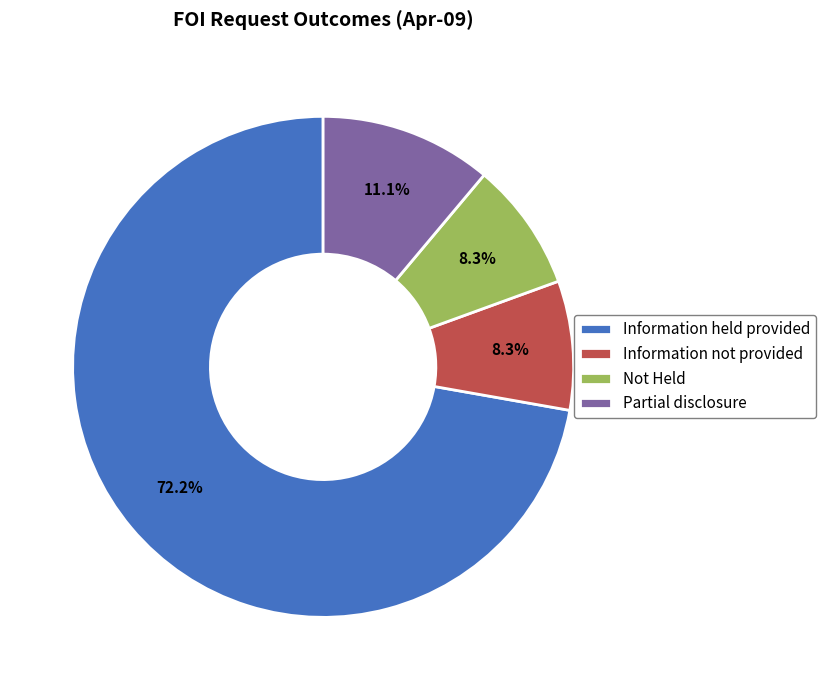

True or false: Information not provided accounts for 8% of the total.

True